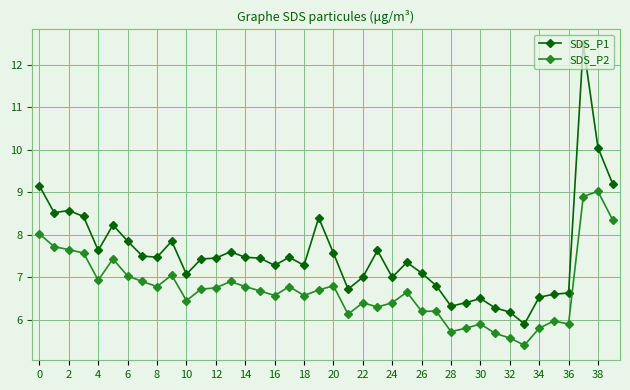

True or false: SDS_P2 and SDS_P1 intersect in this chart.

False